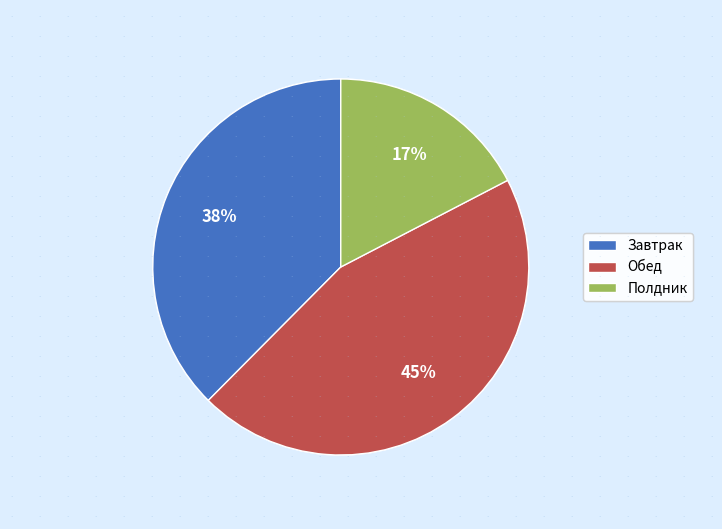

Rank the categories by value from highest to lowest.

Обед, Завтрак, Полдник